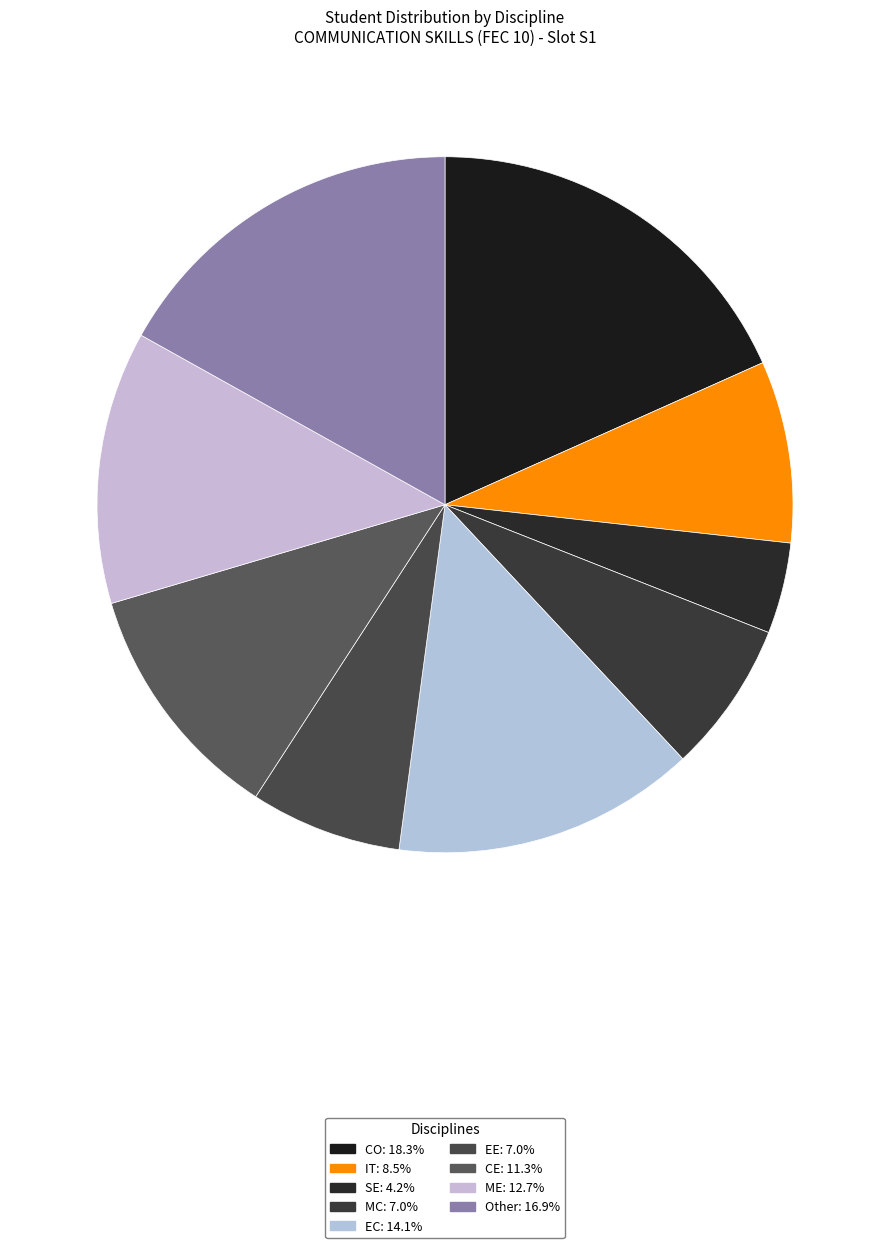

How many slices are in this pie chart?

9